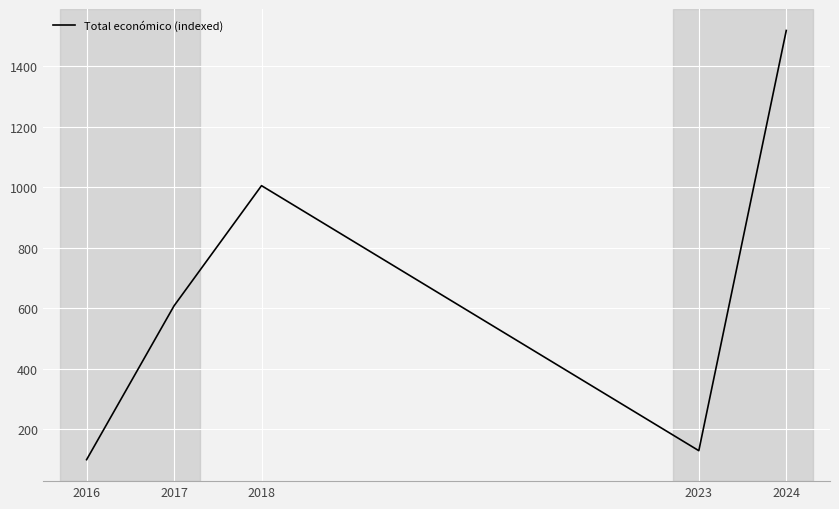

What is the maximum value shown in the chart?

1517.4